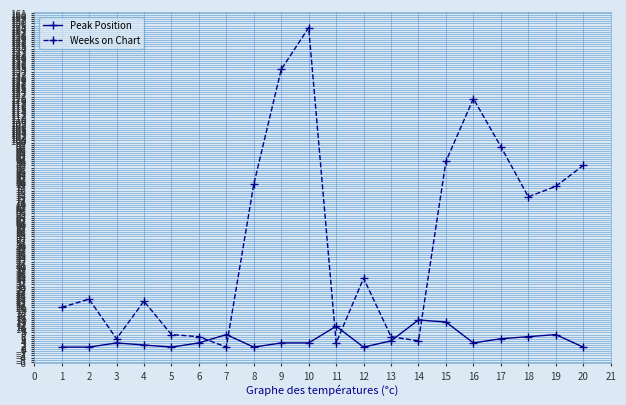

Which series has the largest total across all categories?

Weeks on Chart